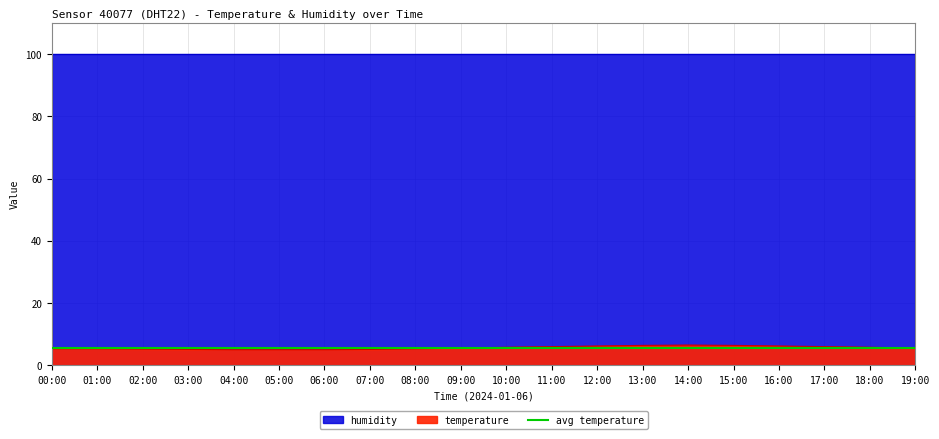

At which label is the value closest to 5?

04:00